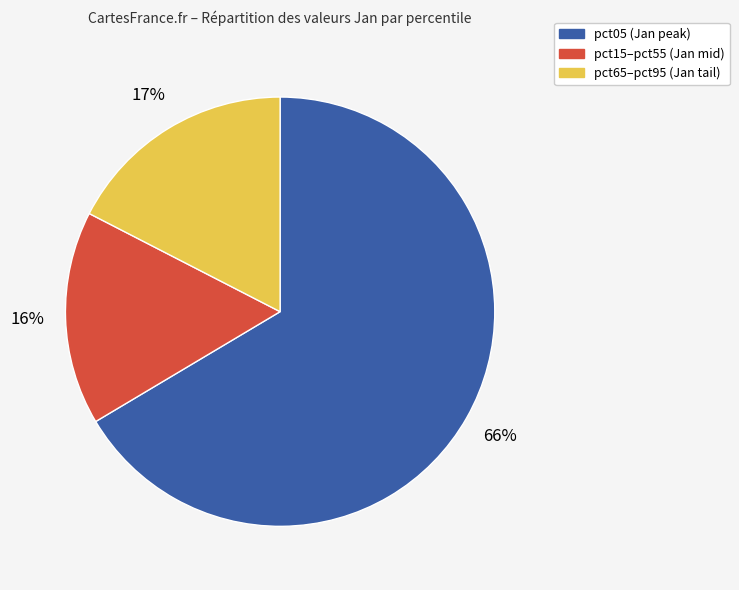

Is there any slice that represents more than half of the pie?

Yes